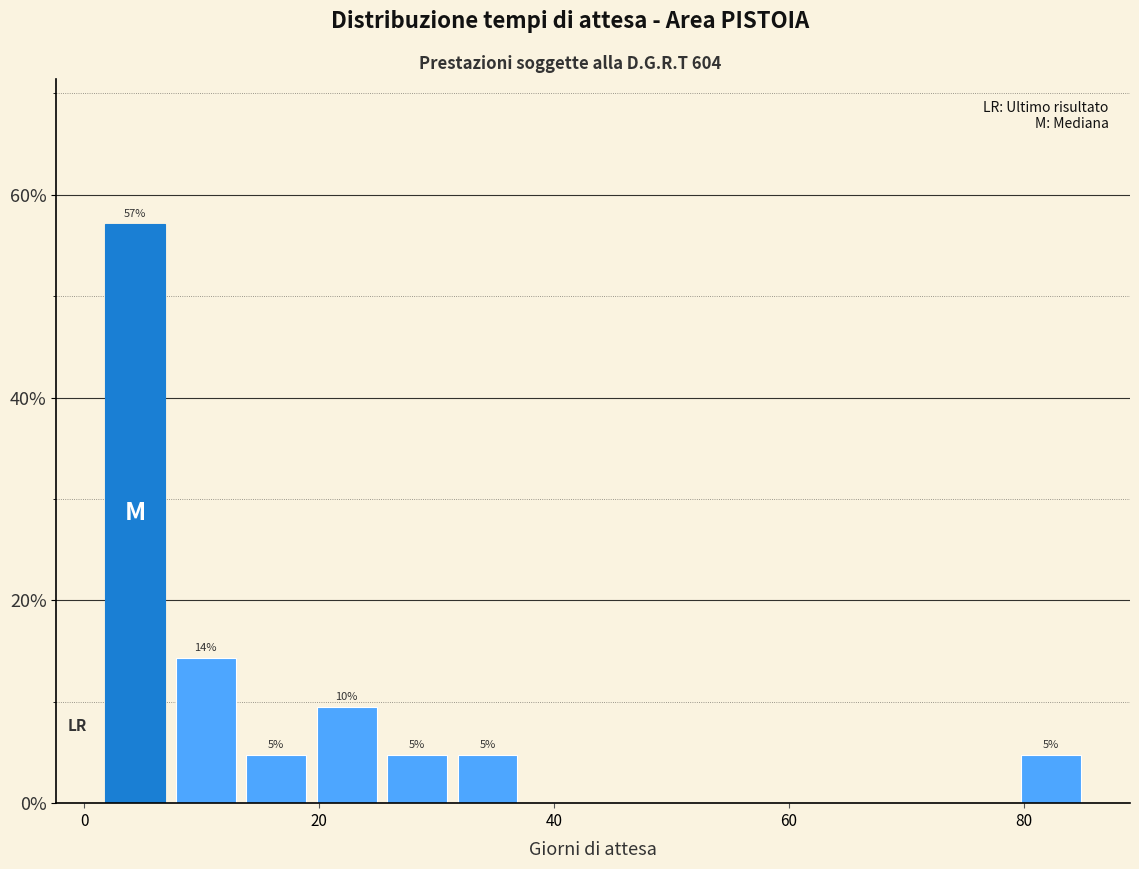

Read against the x-axis, roughly where is the centre of the tallest bar?

4